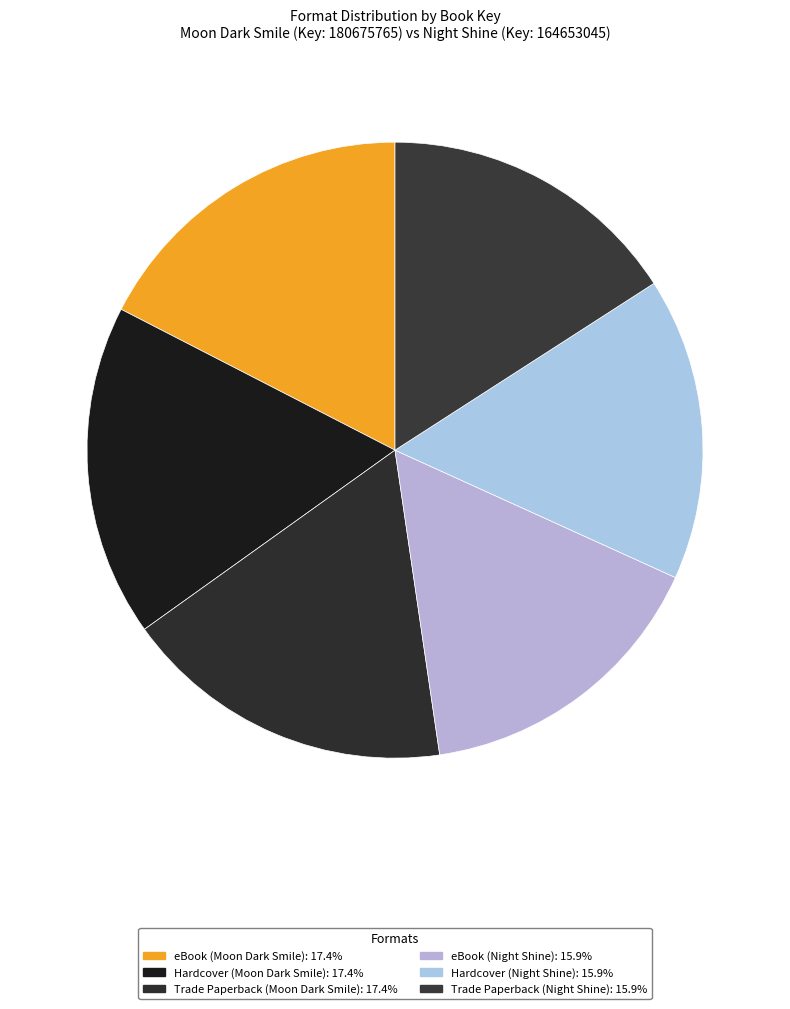

The Trade Paperback (Moon Dark Smile) slice represents 29% of the pie. True or false?

False